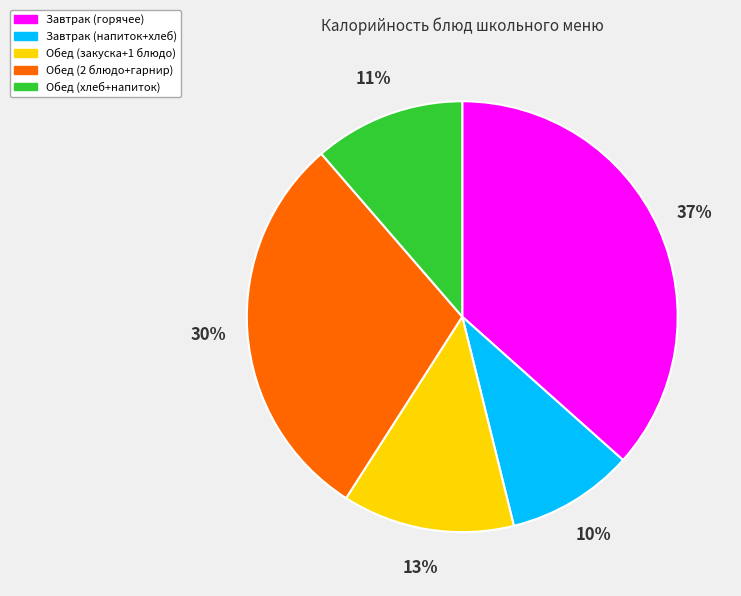

Which slice is the largest?

Завтрак (горячее)